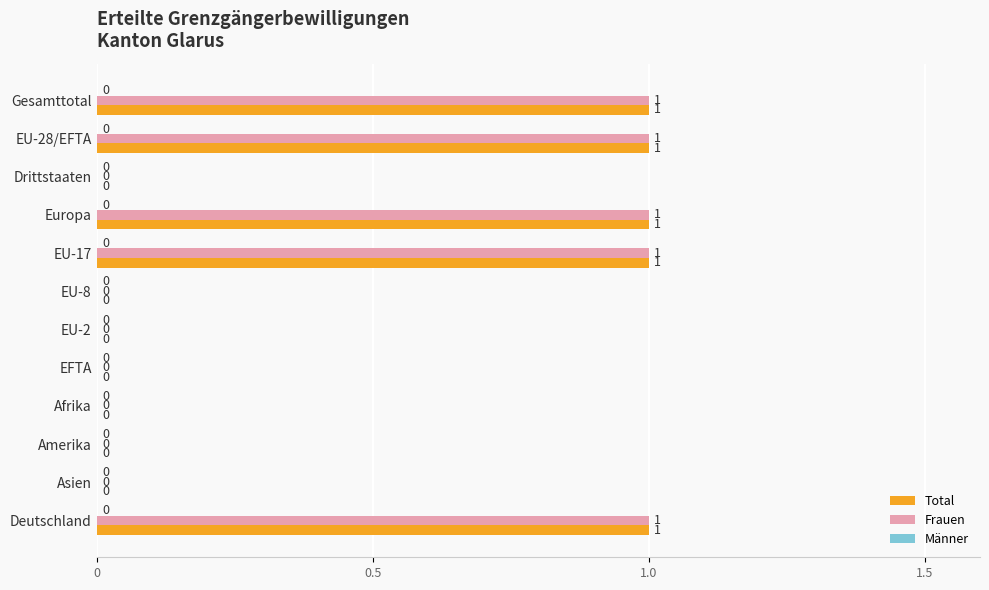

How many Total values are between 0 and 1?

12